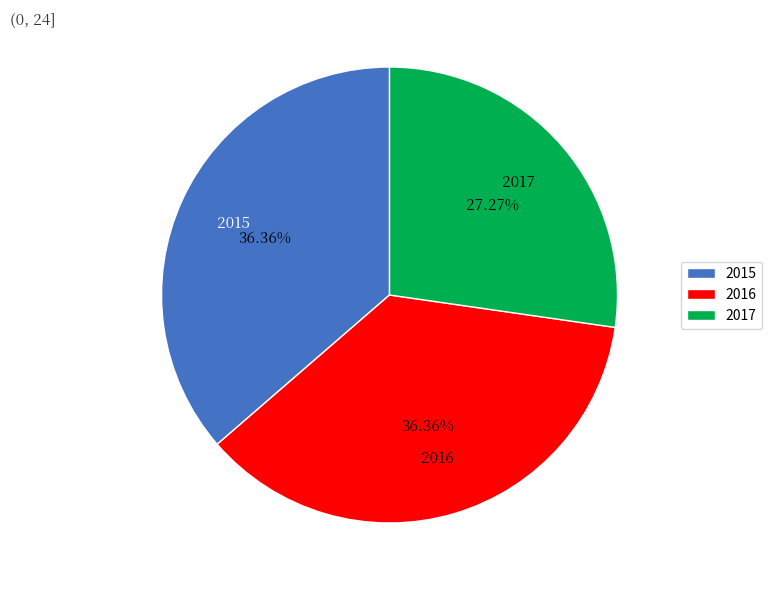

To the nearest percent, what is the combined percentage of 2015 and 2016?

73%